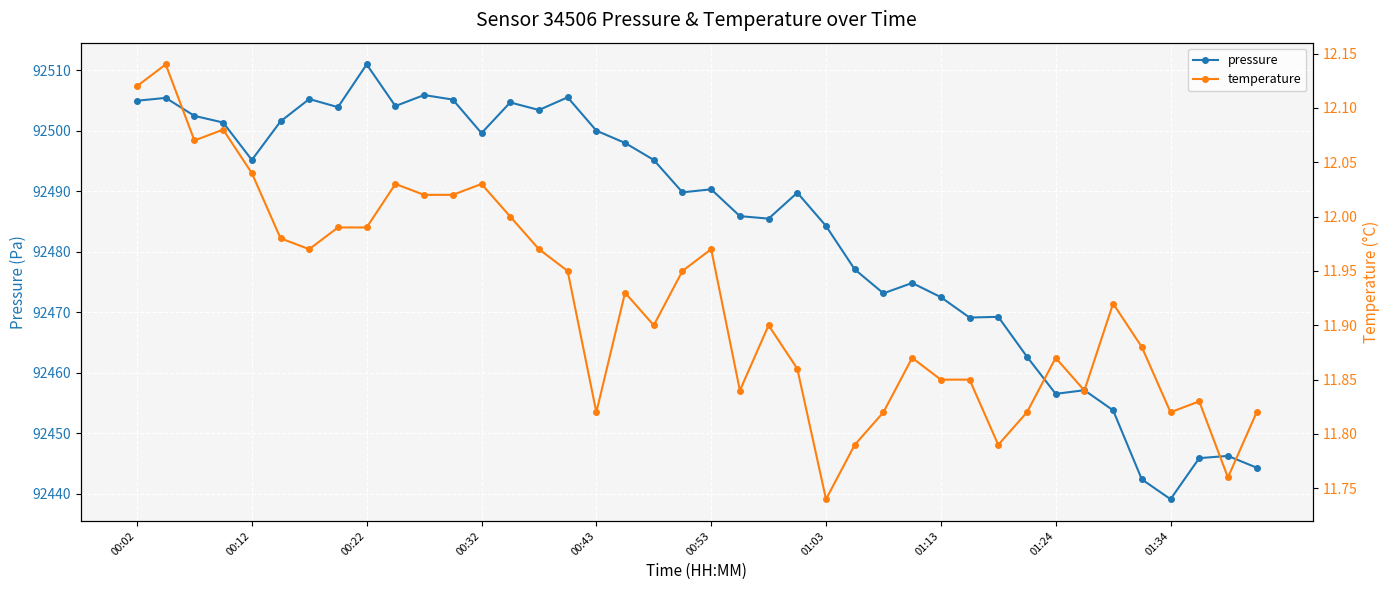

Is it true that pressure equals 92490.3 at 00:53?

True